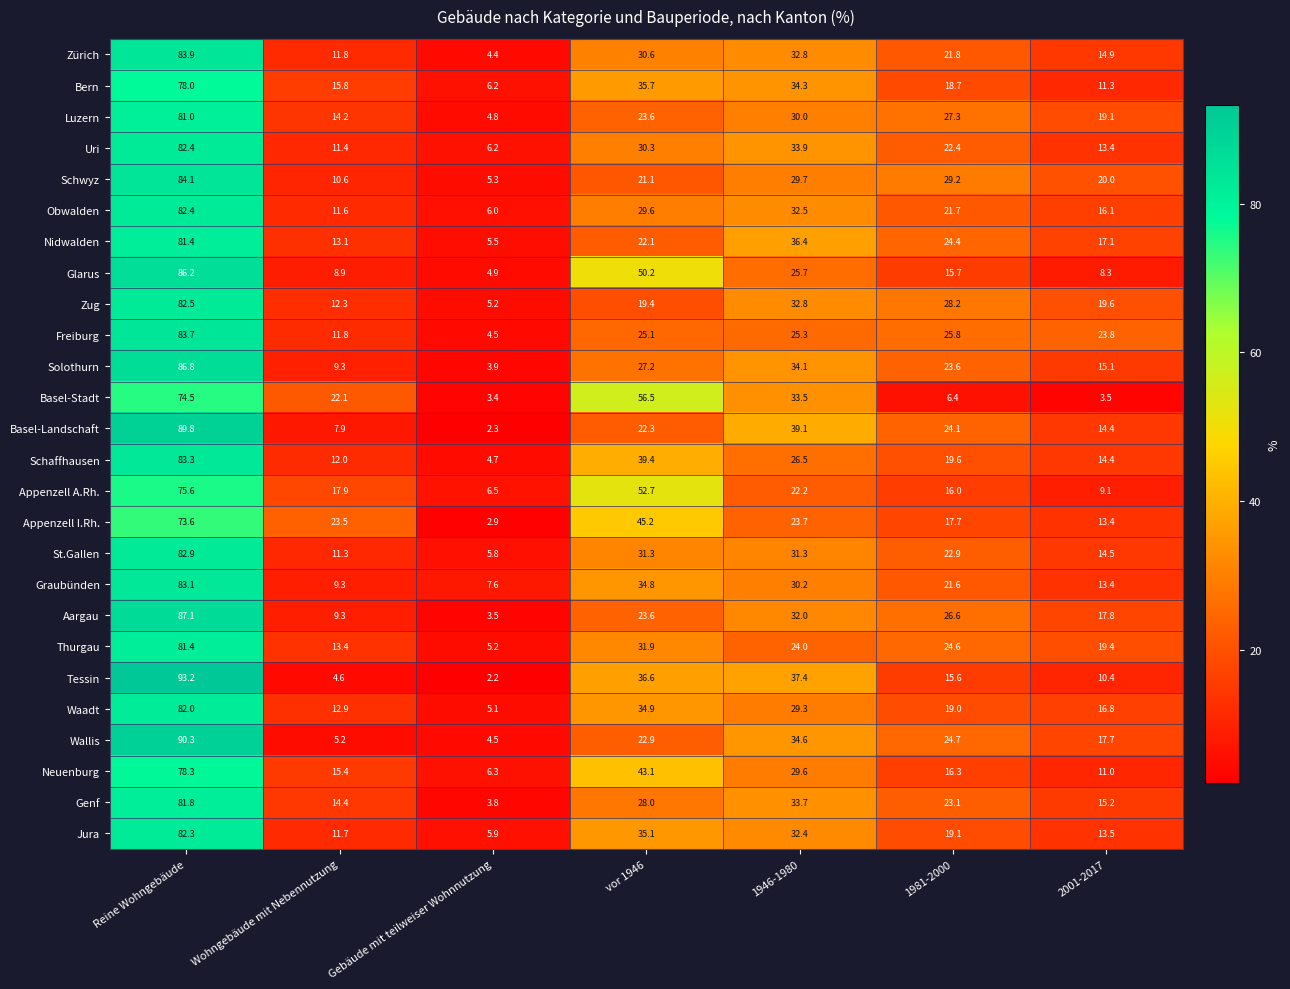

Count the number of data series in this chart.

26